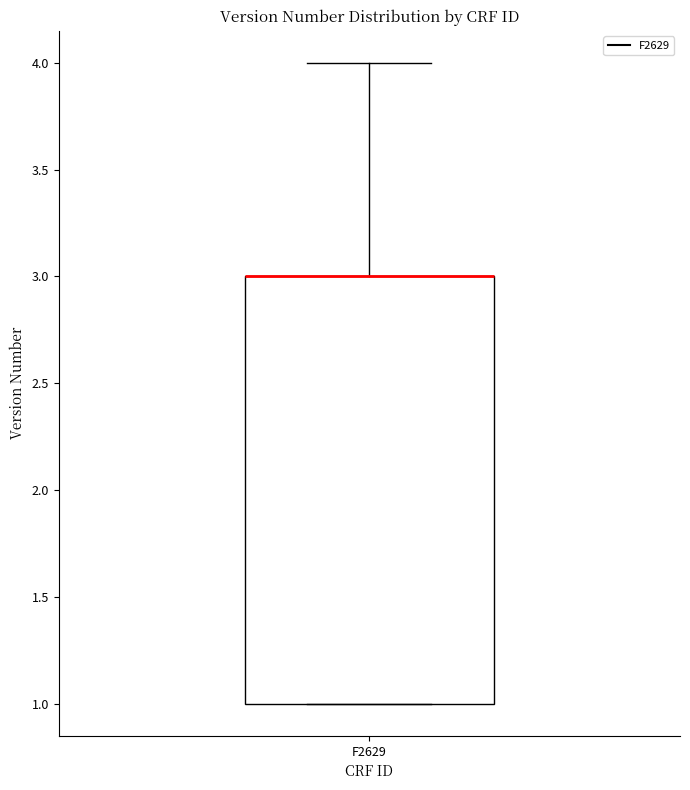

Read this box plot against the y-axis: the position of the median line, the range covered by the box, and the ends of both whiskers. The values are not printed on the chart, so give them approximately, as read against the axis.

median 3 (drawn on the box's upper edge), box 1 to 3, whiskers 1 to 4